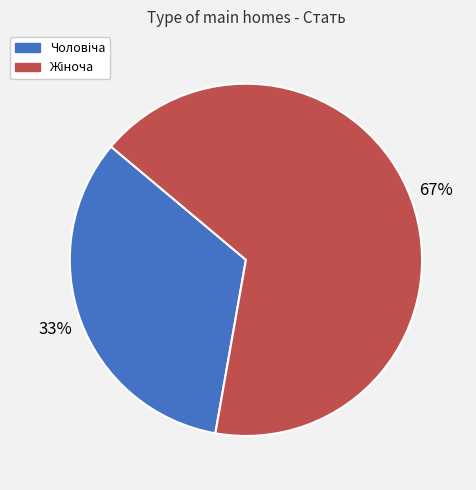

Is there any slice that represents more than half of the pie?

Yes